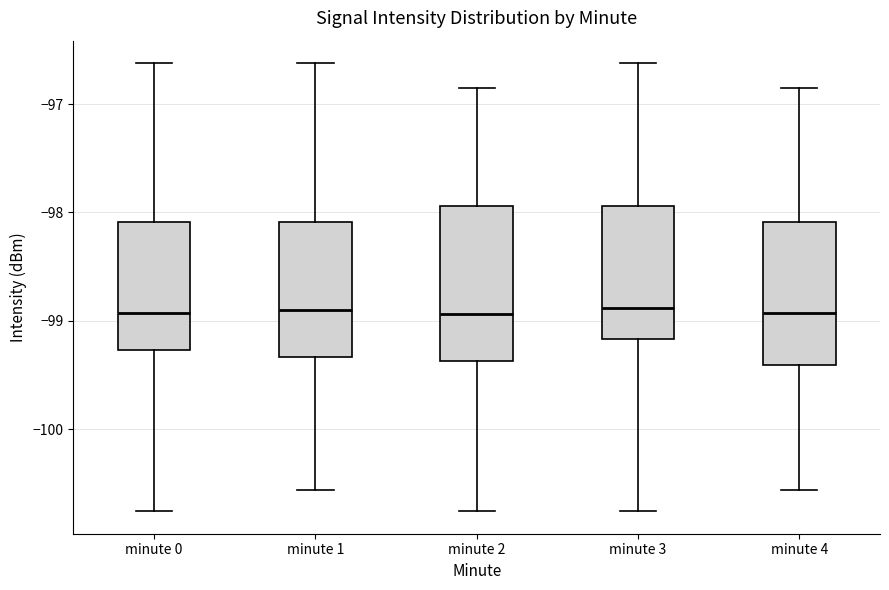

Reading left to right, transcribe this box plot: for each box, give where its median line is, the range the box spans, and where its two whiskers end, as read against the y-axis. The values are not printed on the chart, so give them approximately, as read against the axis.

minute 0: median -98.9, box -99.3 to -98.1, whiskers -100.8 to -96.6
minute 1: median -98.9, box -99.3 to -98.1, whiskers -100.6 to -96.6
minute 2: median -98.9, box -99.4 to -97.9, whiskers -100.8 to -96.9
minute 3: median -98.9, box -99.2 to -97.9, whiskers -100.8 to -96.6
minute 4: median -98.9, box -99.4 to -98.1, whiskers -100.6 to -96.9